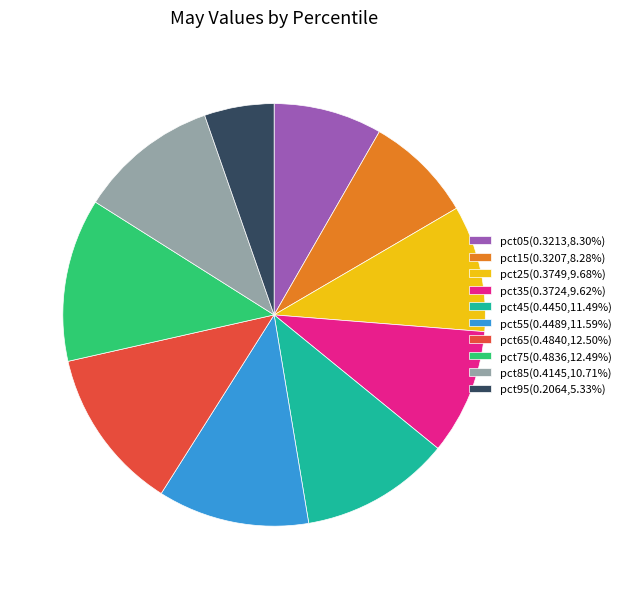

The pct25 slice represents 10% of the pie. True or false?

True